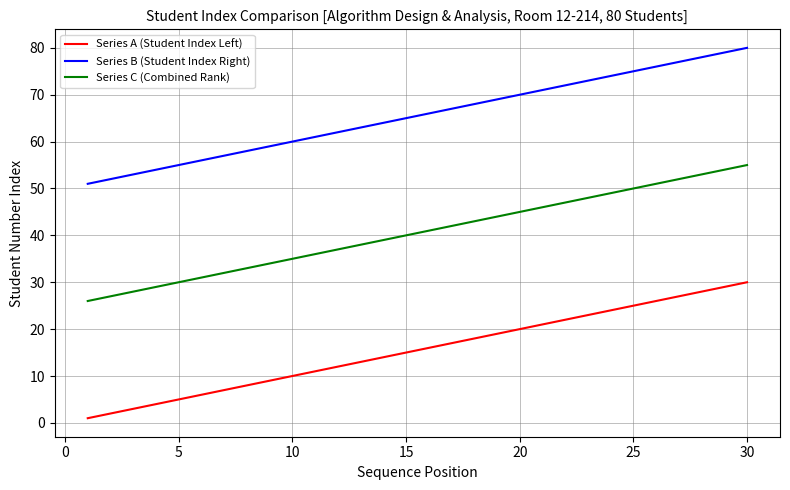

Does the chart have visible grid lines?

Yes